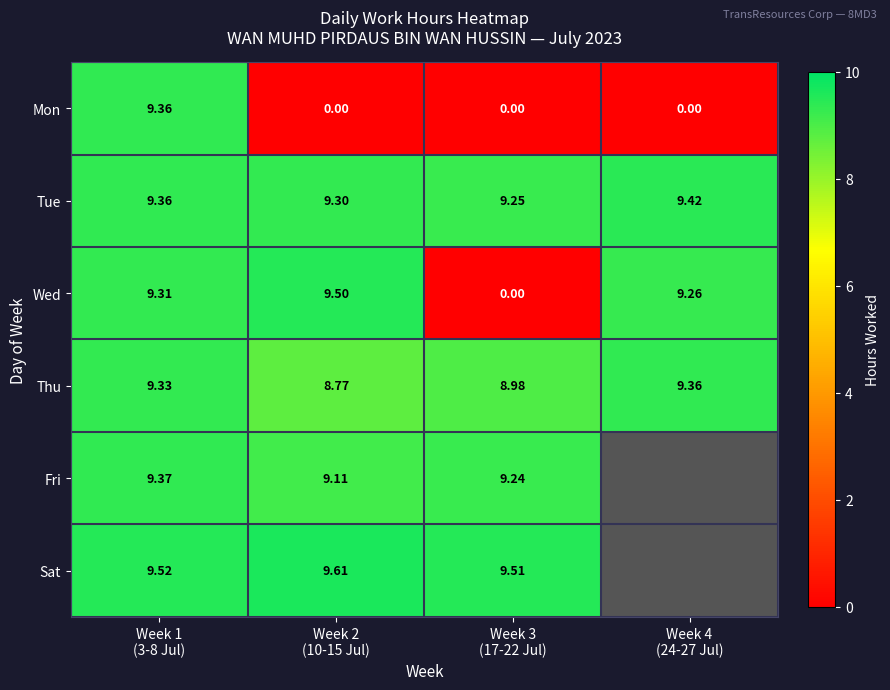

Which category has the highest value in the Wed series?

Week 2 (10-15 Jul)